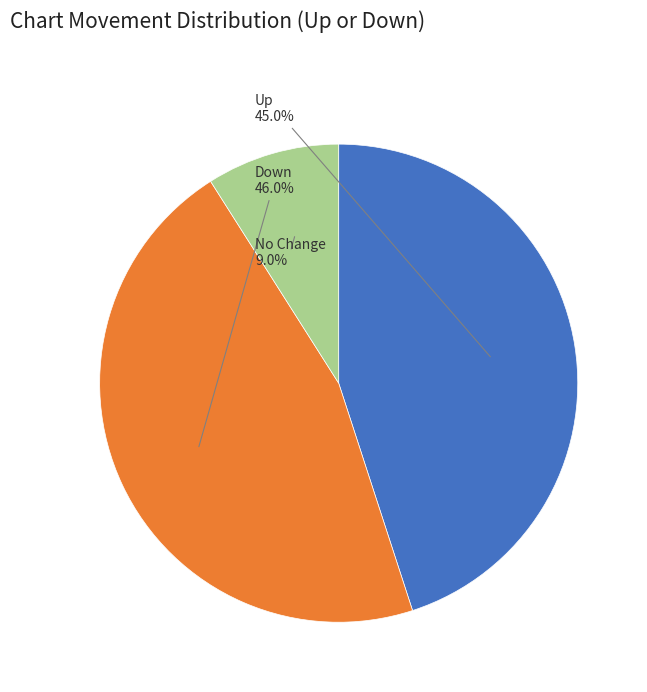

Rank the categories by value from lowest to highest.

No Change, Up, Down